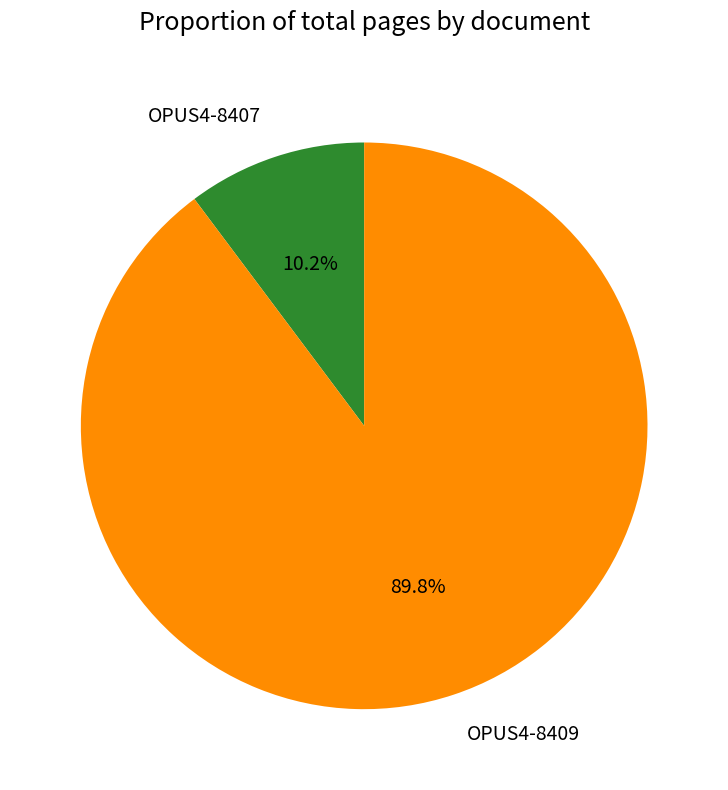

To the nearest percent, what is the combined percentage of OPUS4-8407 and OPUS4-8409?

100%